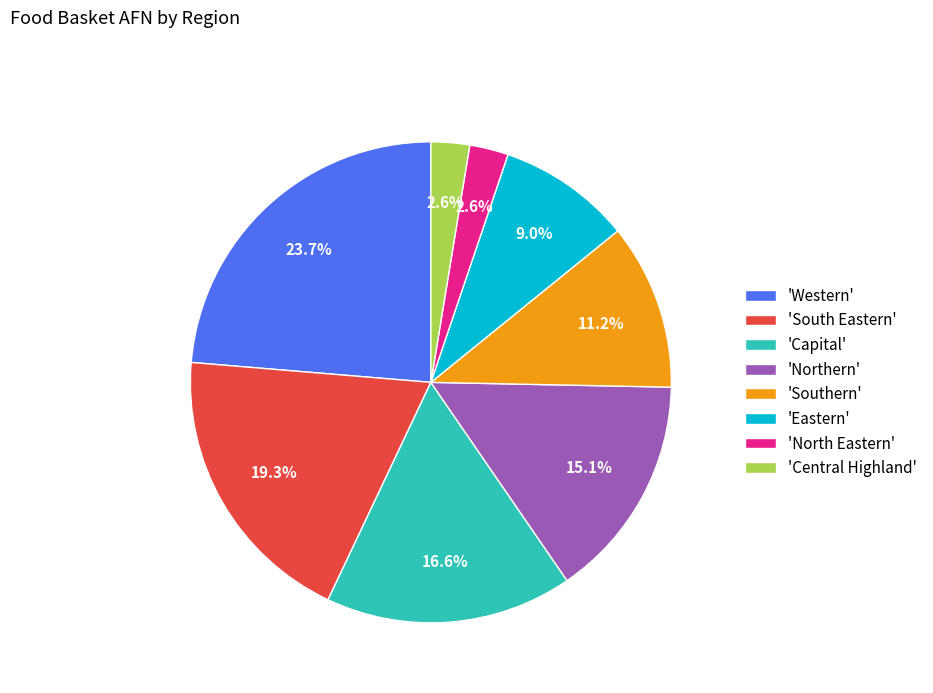

Which slice is the largest?

'Western'